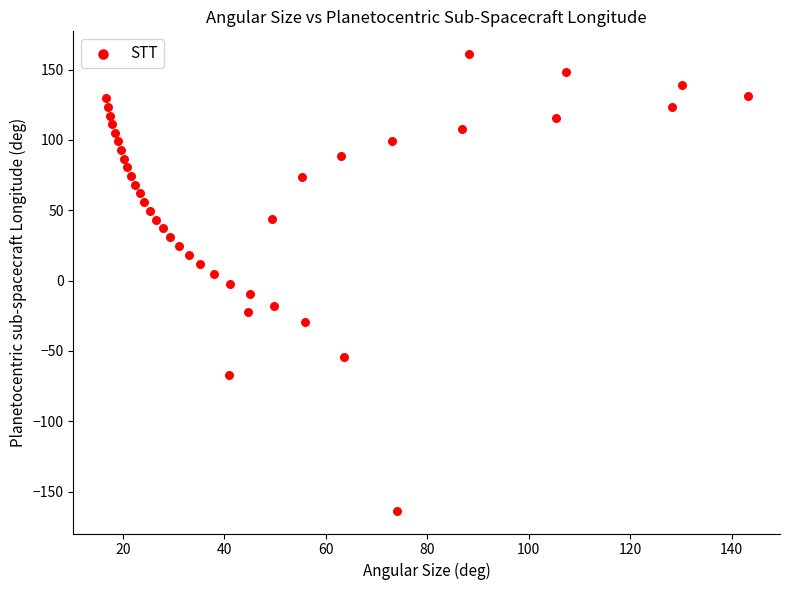

What is the range of X values (max minus min)?

126.6